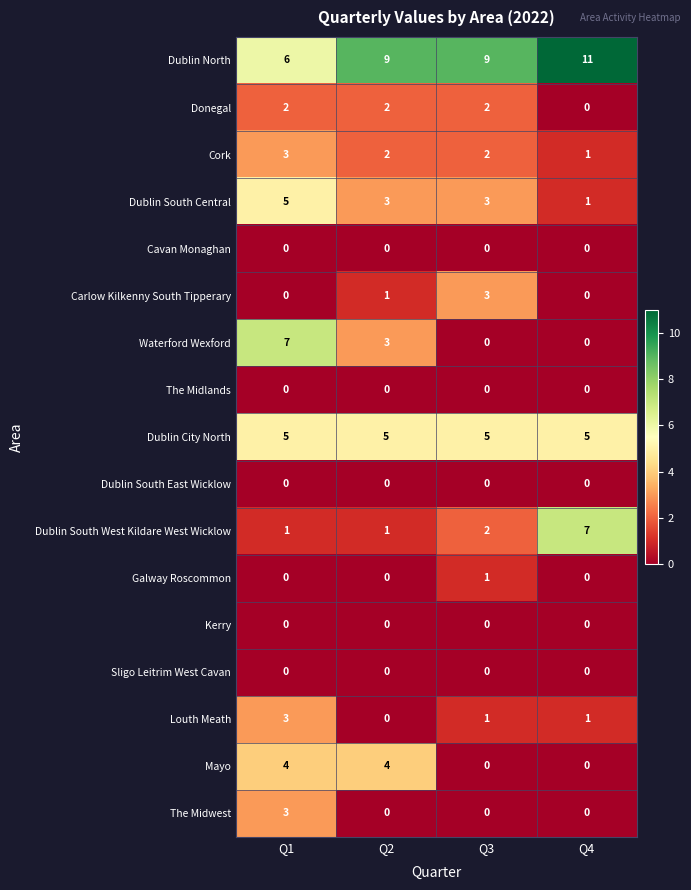

What is the difference between the maximum and second lowest values in the Waterford Wexford series?

7